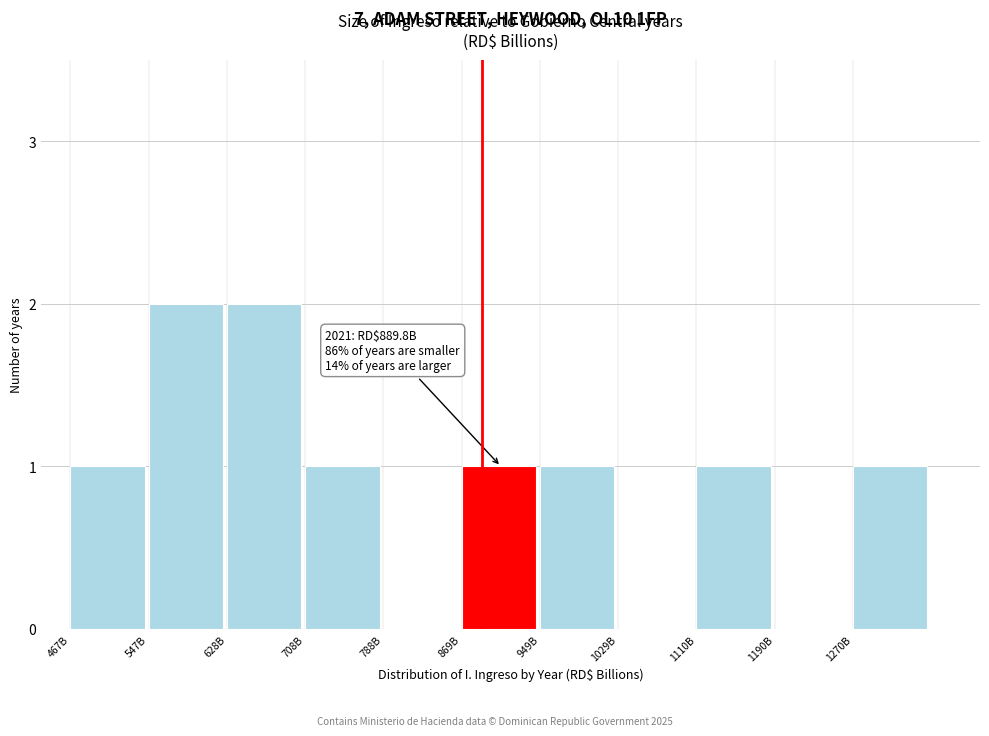

Reading left to right, transcribe all the data shown in this chart.

467B=1	547B=2	628B=2	708B=1	788B=0	869B=1	949B=1	1029B=0	1110B=1	1190B=0	1270B=1